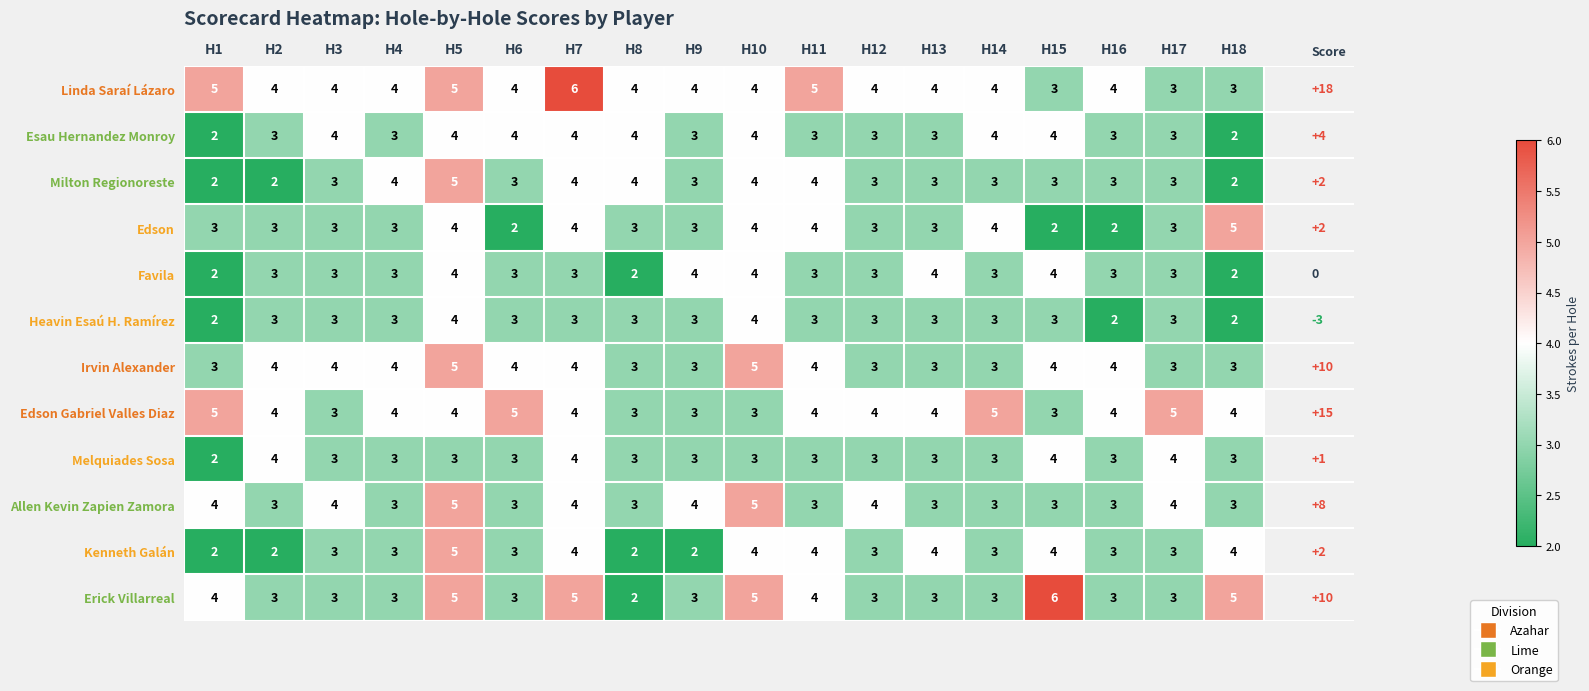

Which series has the widest spread of values?

Erick Villarreal